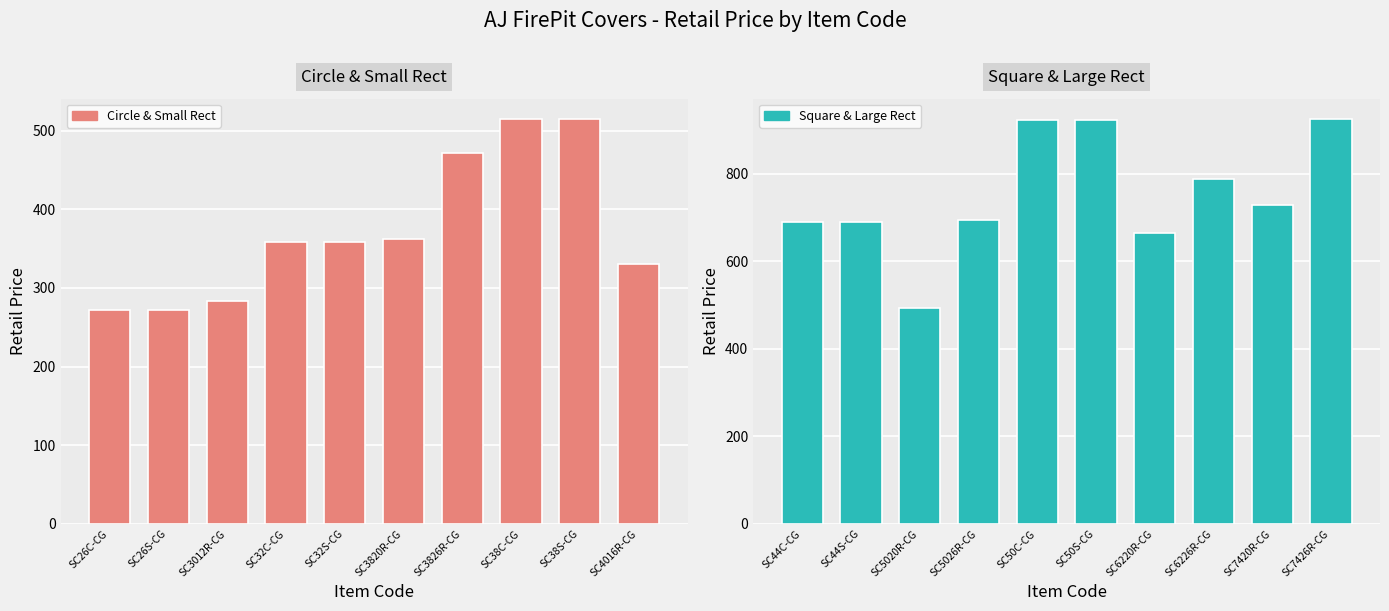

Where does the Circle & Small Rect series first go above 358?

SC3820R-CG